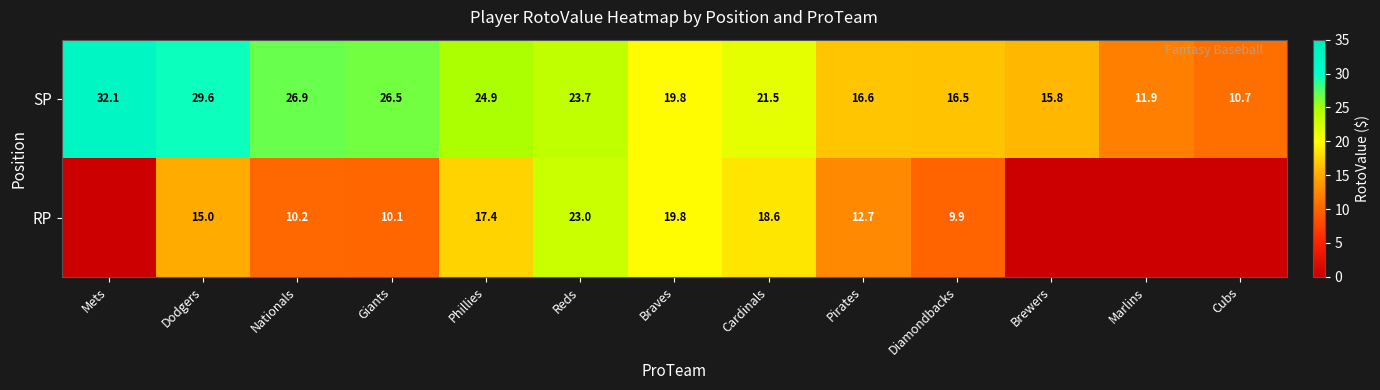

At which label does SP reach its minimum?

Cubs